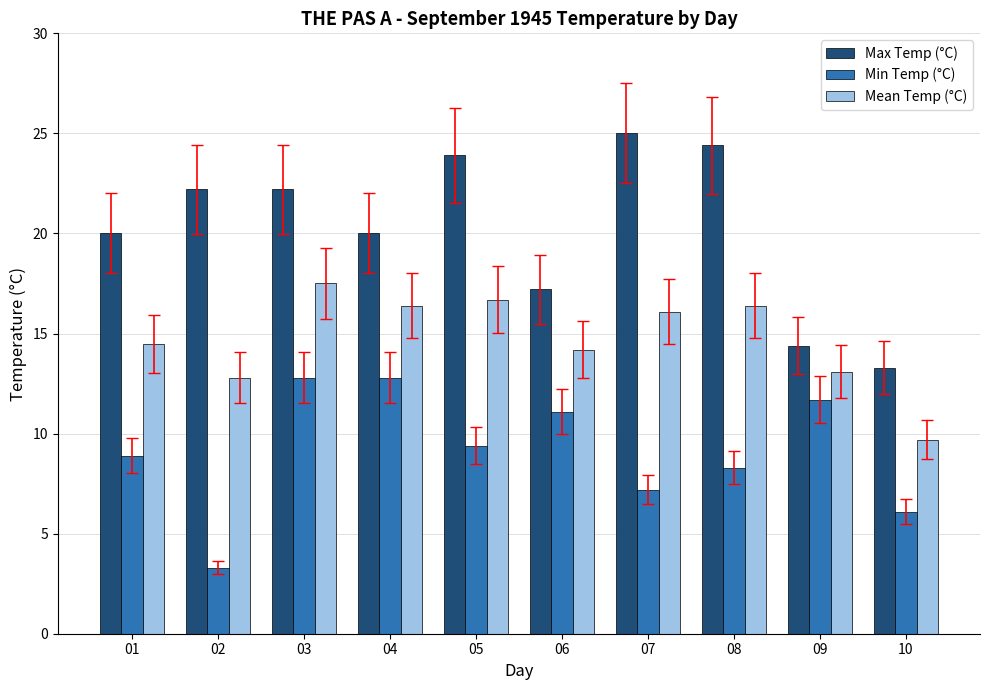

What is the value of the Mean Temp (°C) bar at the 4th from the left?

16.4